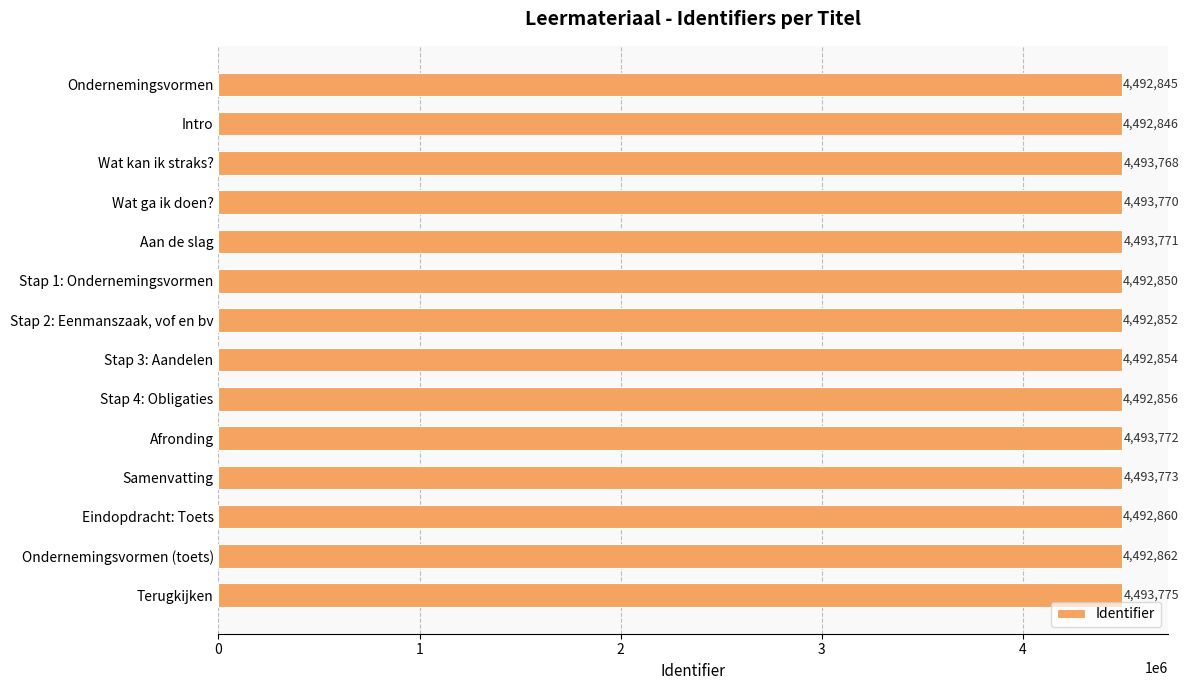

Is it true that the value at Stap 2: Eenmanszaak, vof en bv is 6797624?

False